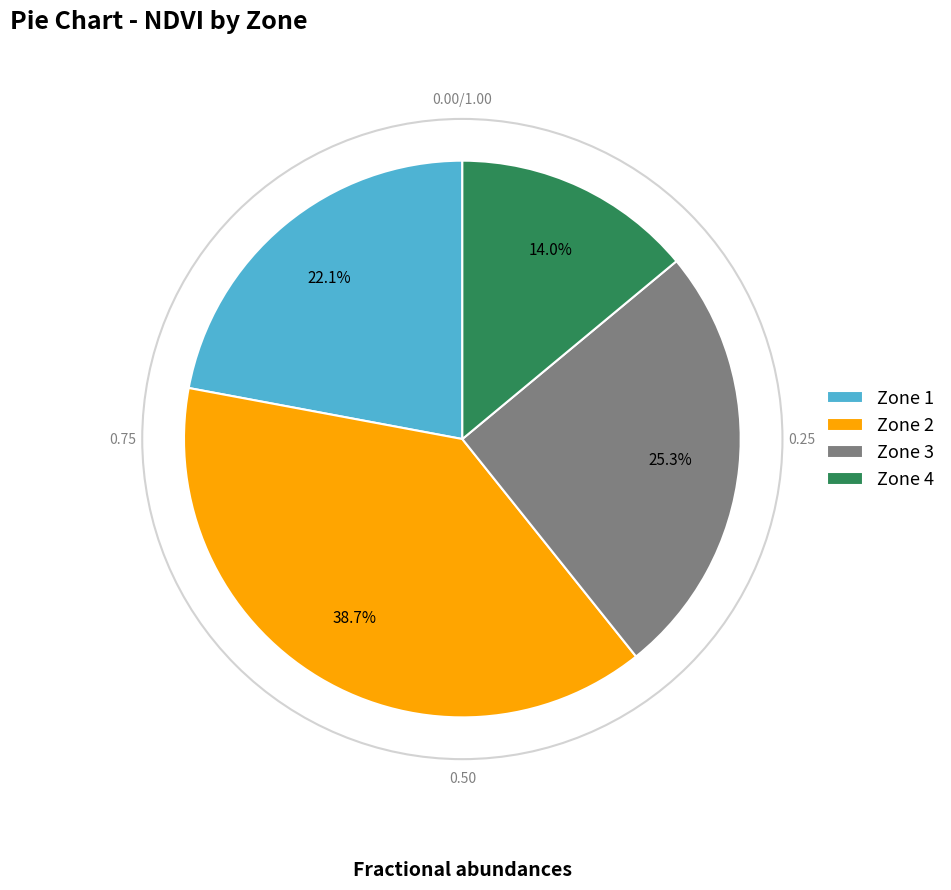

To the nearest percent, what is the combined percentage of Zone 4 and Zone 1?

36%